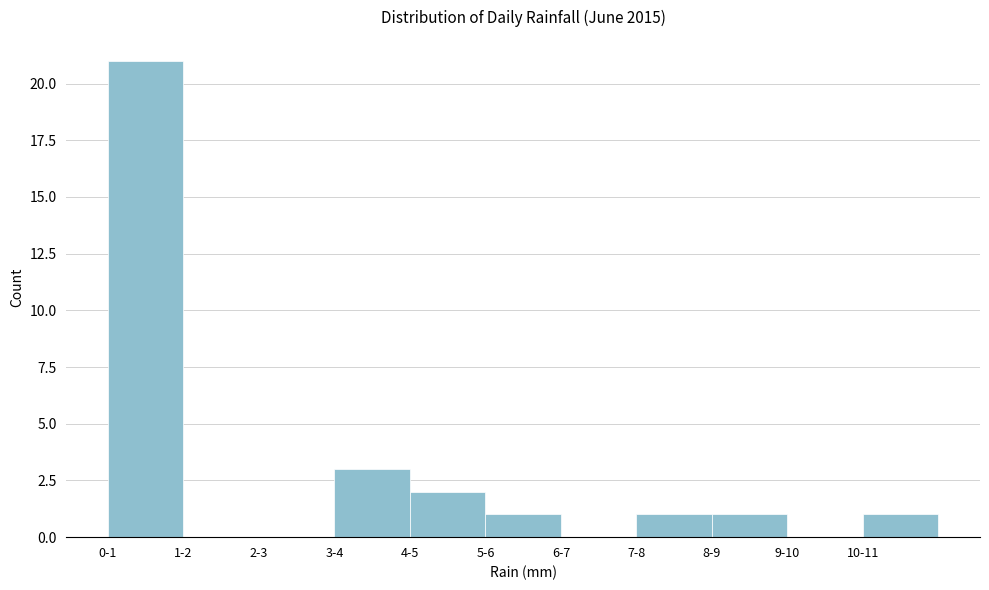

Reading left to right, list all the values displayed in this chart.

0-1=21	1-2=0	2-3=0	3-4=3	4-5=2	5-6=1	6-7=0	7-8=1	8-9=1	9-10=0	10-11=1